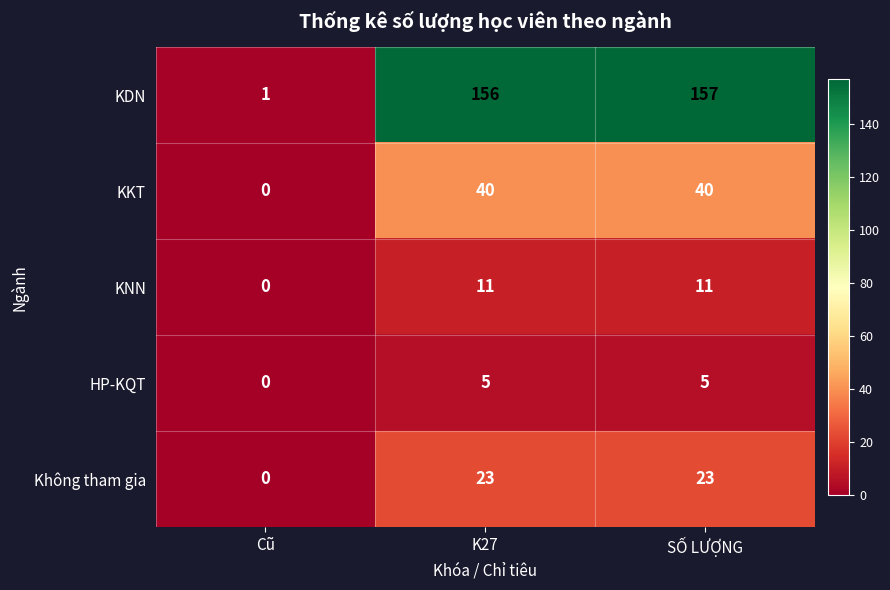

Reading left to right, list all the values displayed in this chart.

KDN: 1	156	157
KKT: 0	40	40
KNN: 0	11	11
HP-KQT: 0	5	5
Không tham gia: 0	23	23